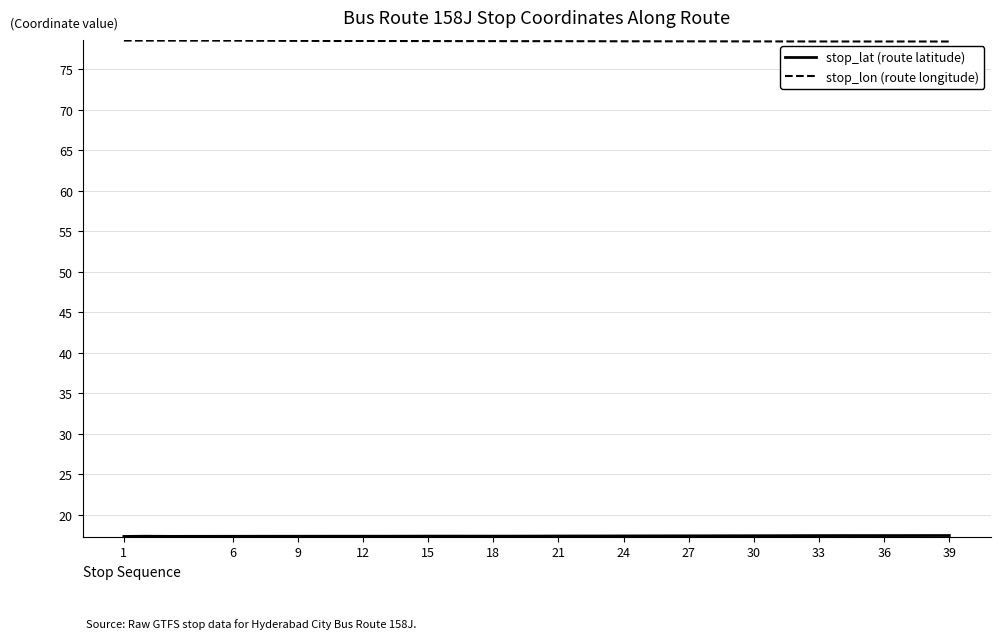

Which series has the largest total across all categories?

stop_lon (route longitude)